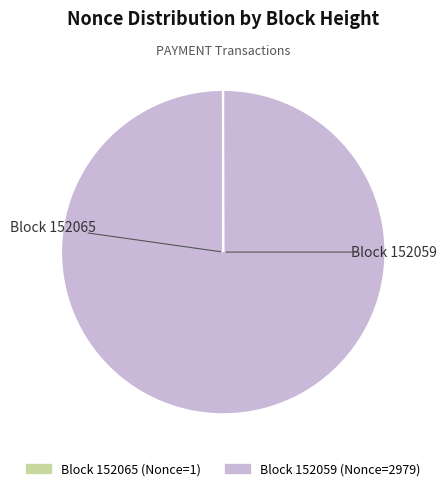

Is there a majority slice in this chart?

Yes